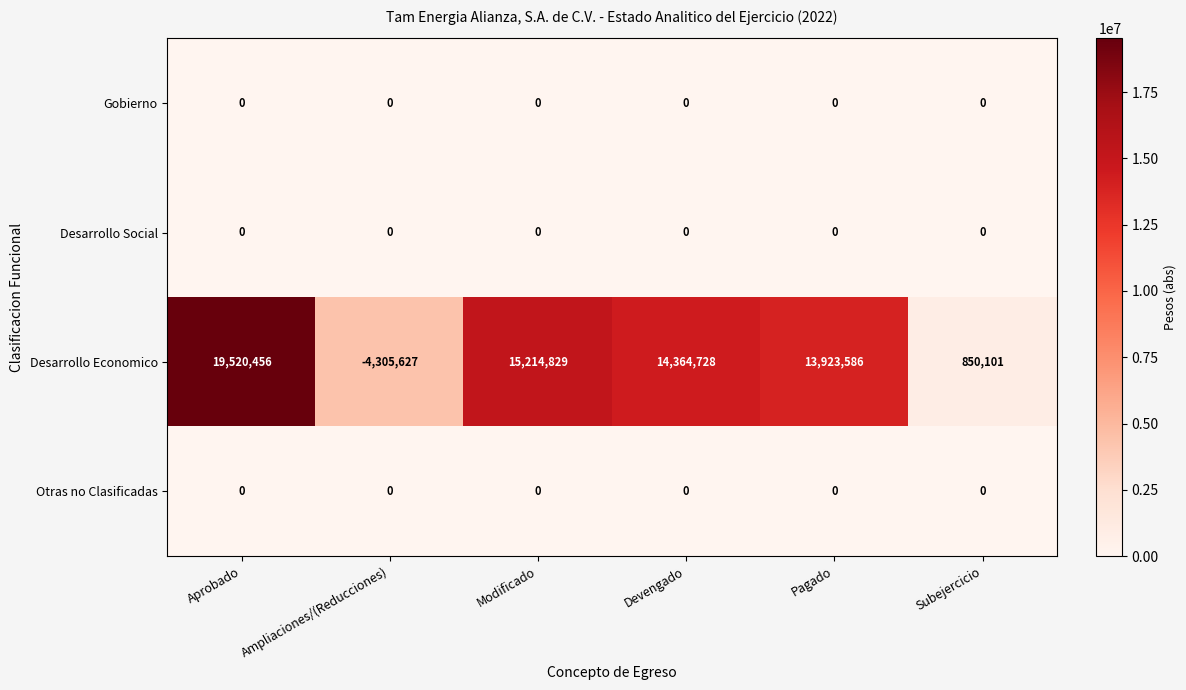

At how many categories does at least one series exceed 5876778?

4